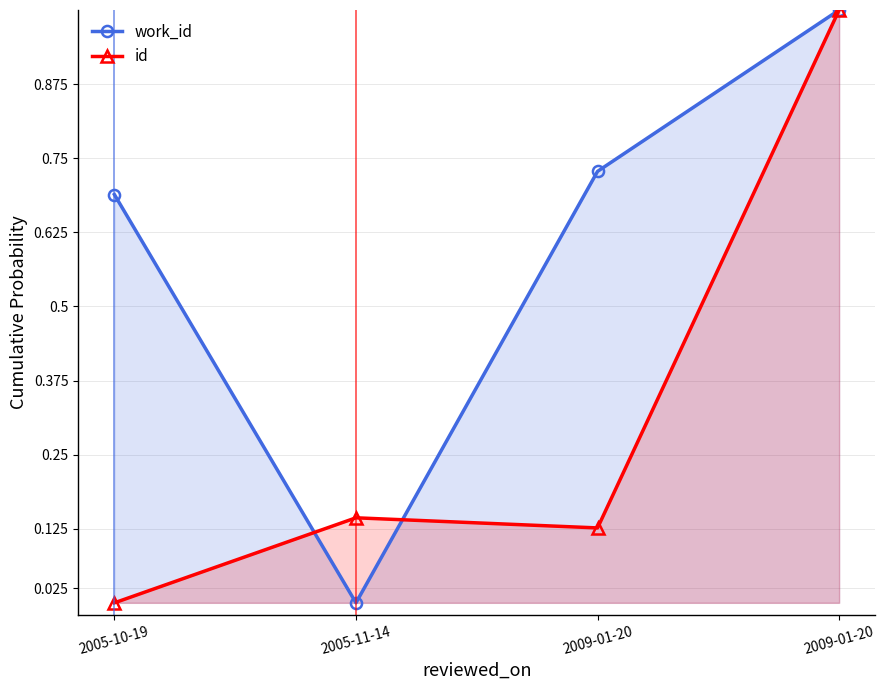

Rank the series by their maximum value, from lowest to highest.

work_id, id